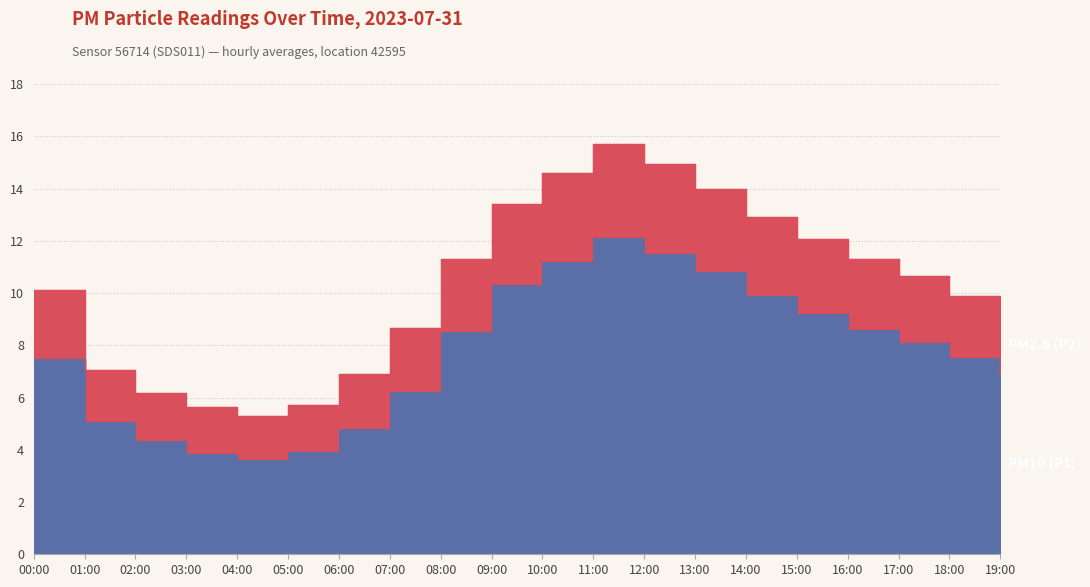

What is the sum of the P2 values at 16:00 and 05:00?

17.0